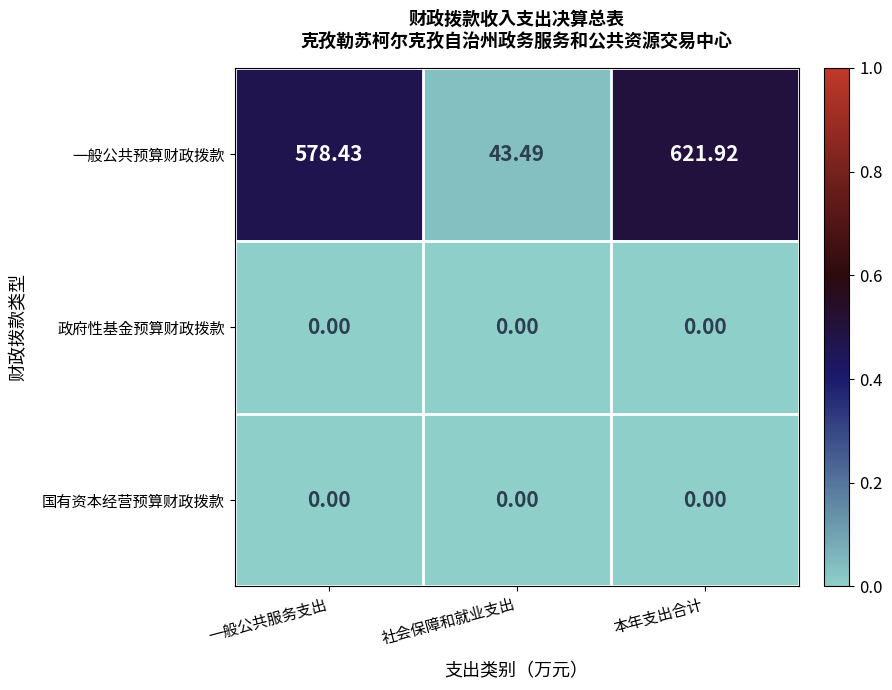

Rank the categories by 一般公共预算财政拨款 value from lowest to highest.

社会保障和就业支出, 一般公共服务支出, 本年支出合计